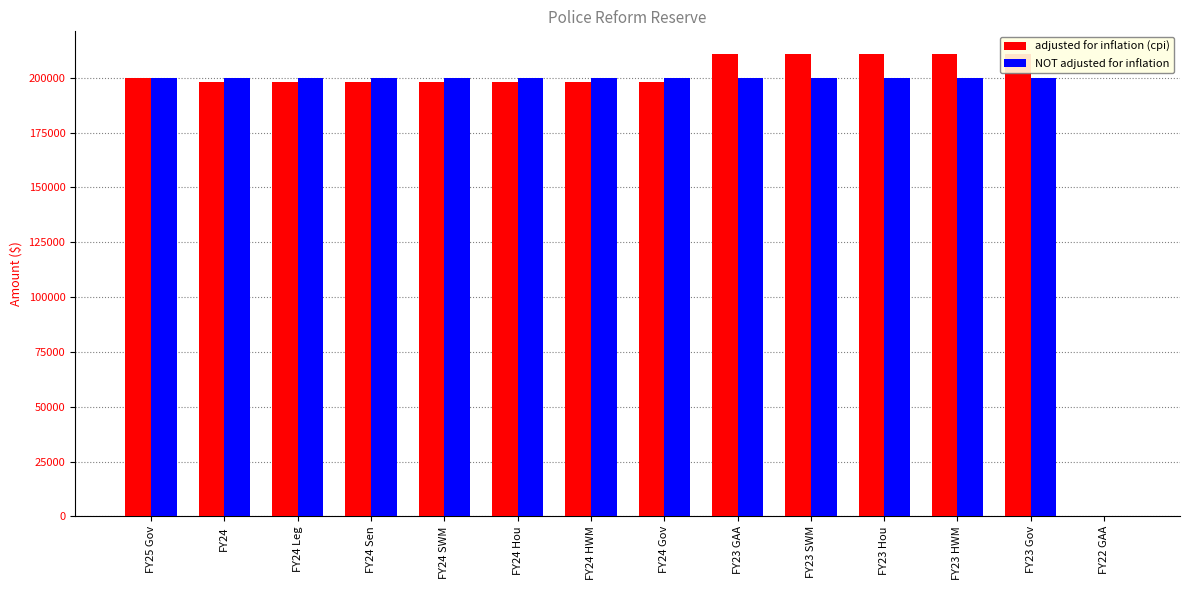

Which category has the highest value in the NOT adjusted for inflation series?

FY25 Gov